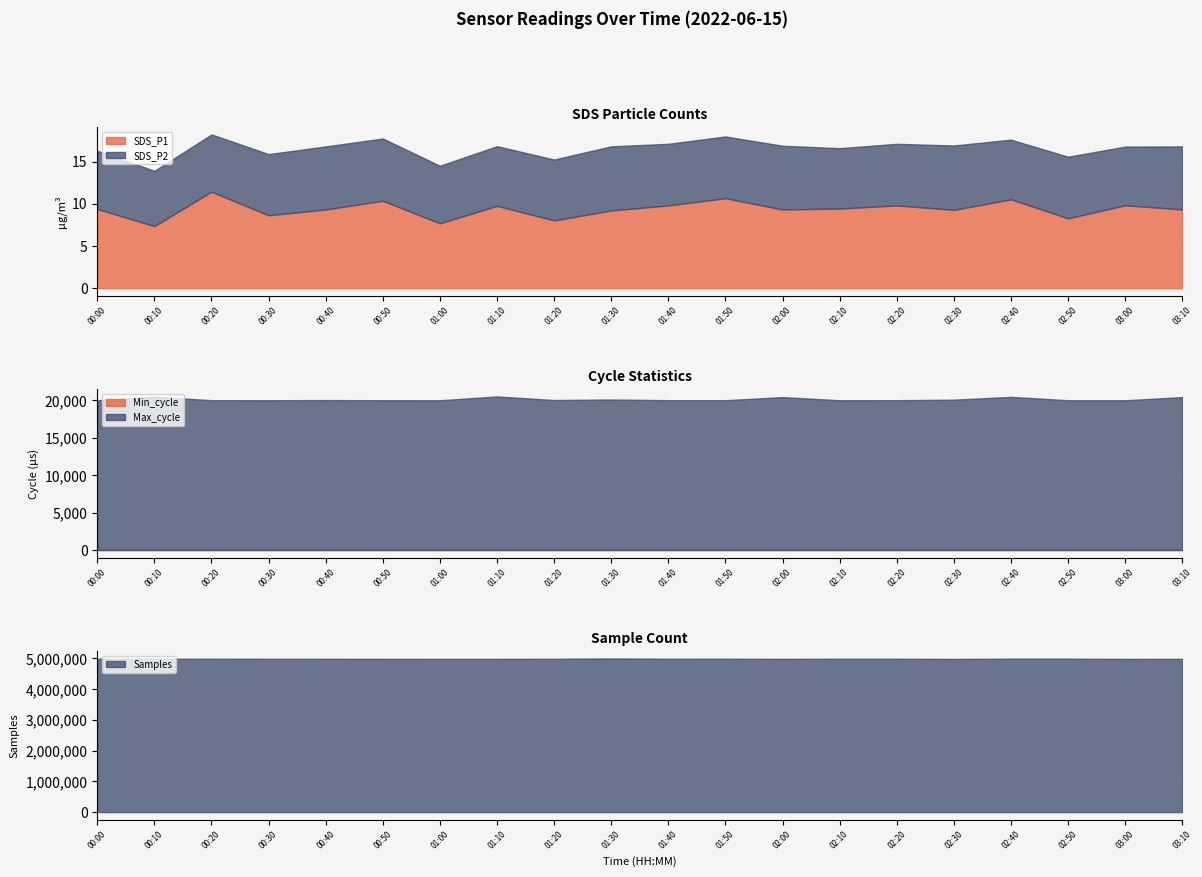

True or false: SDS_P1 and SDS_P2 intersect in this chart.

False